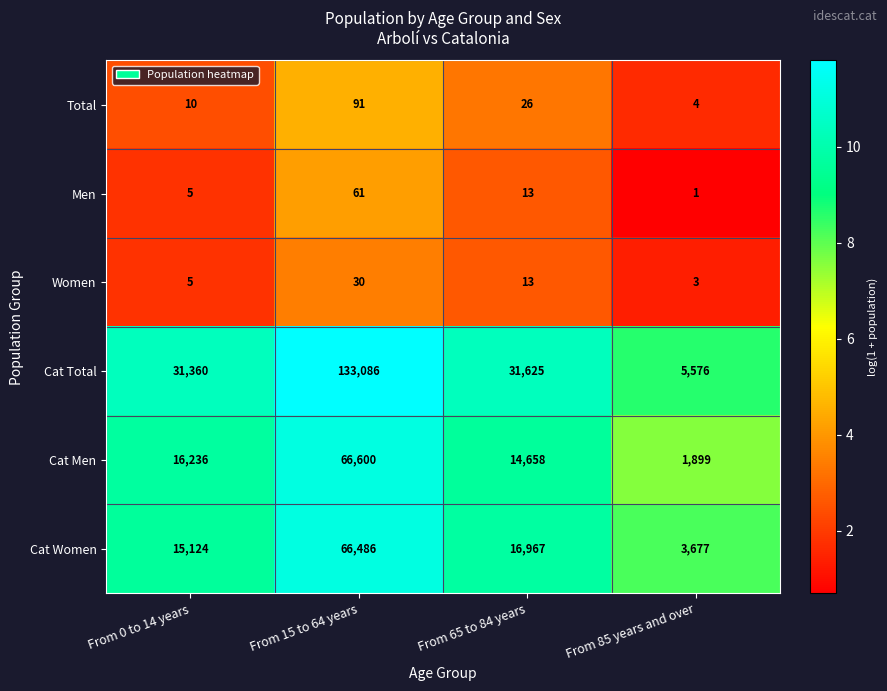

The value of Men at From 15 to 64 years is 22. True or false?

False